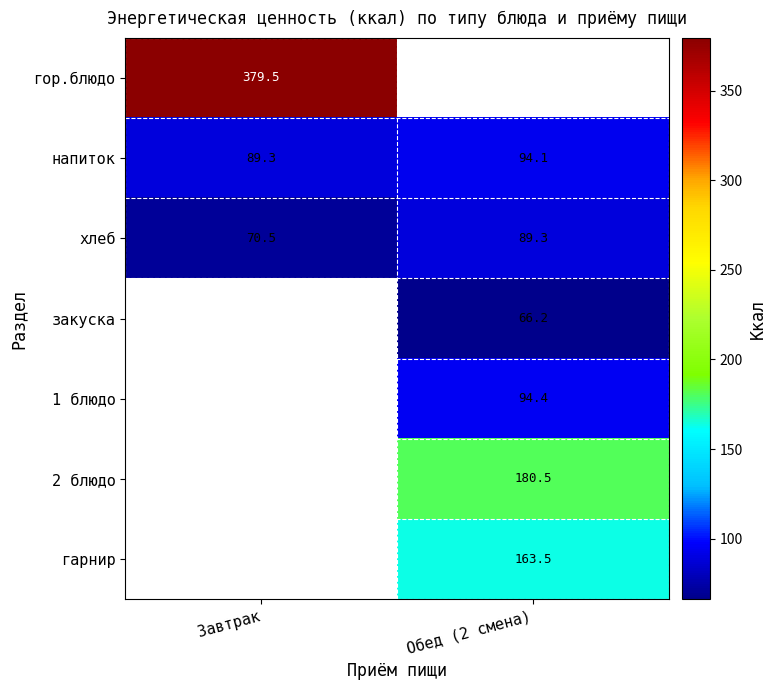

What is the average value of the напиток series?

91.7